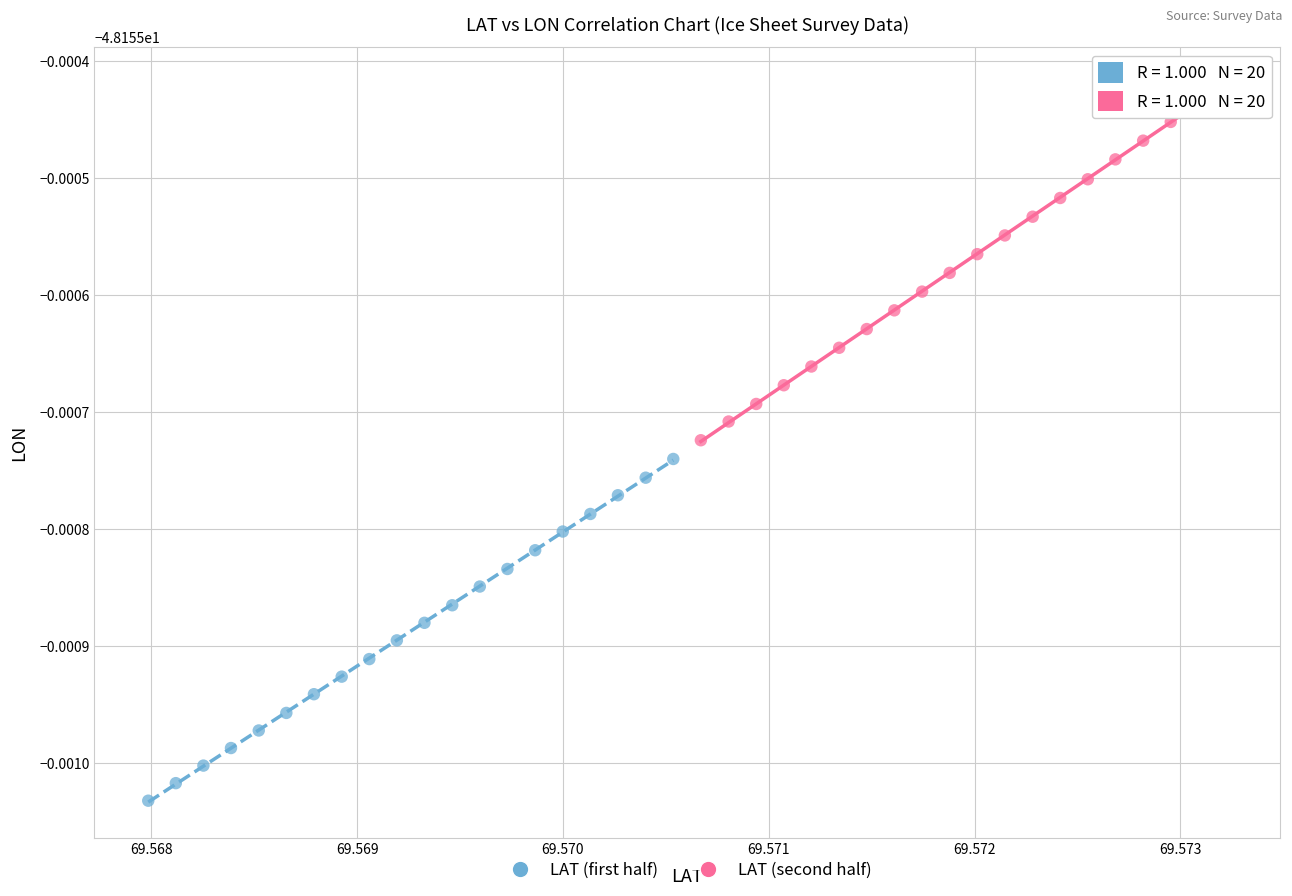

Which series contains the highest Y value?

LAT (second half)